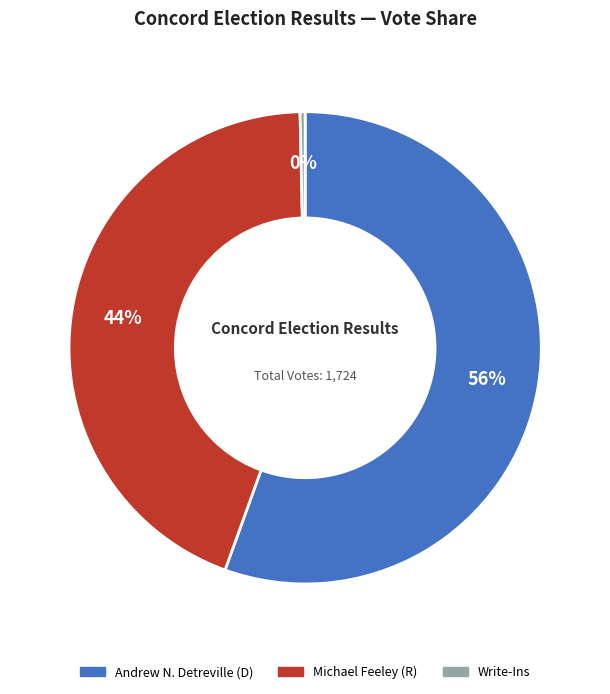

To the nearest percent, what is the average slice percentage?

33%